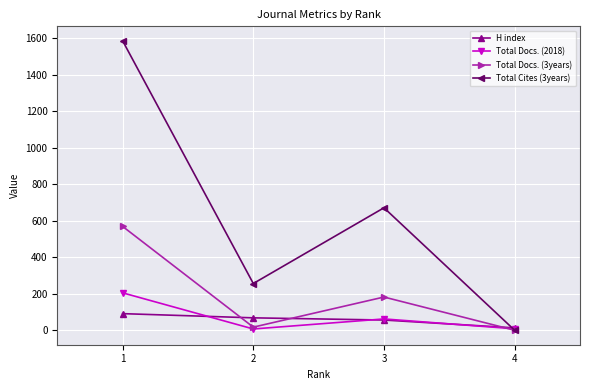

What is the sum of all Total Docs. (3years) values?

768